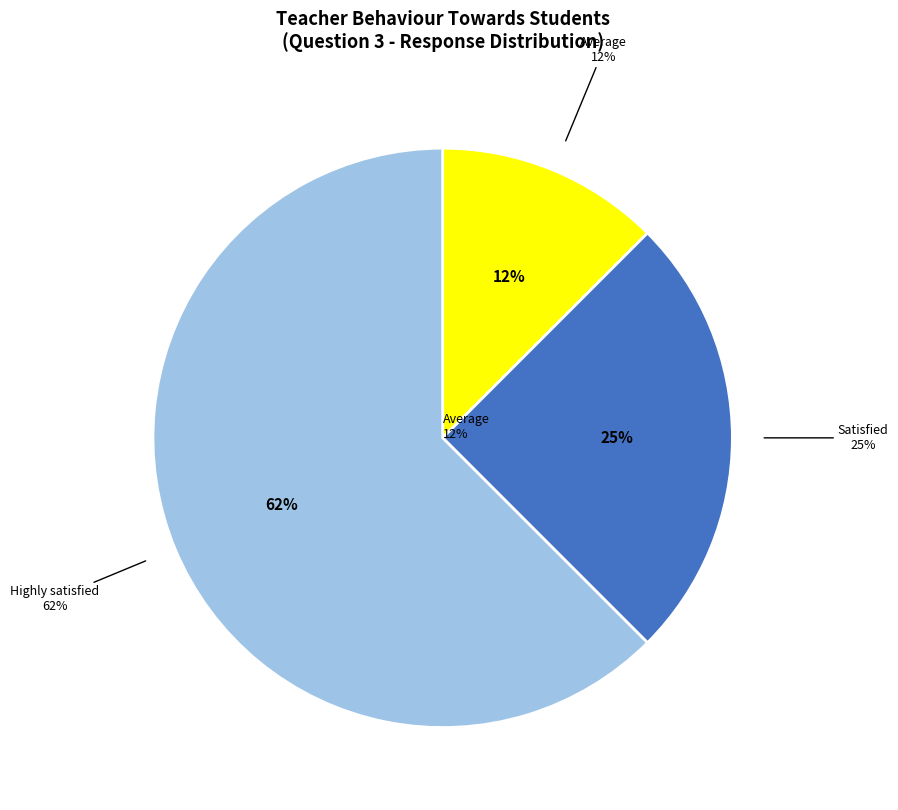

Does Highly satisfied represent more than half of the total?

Yes